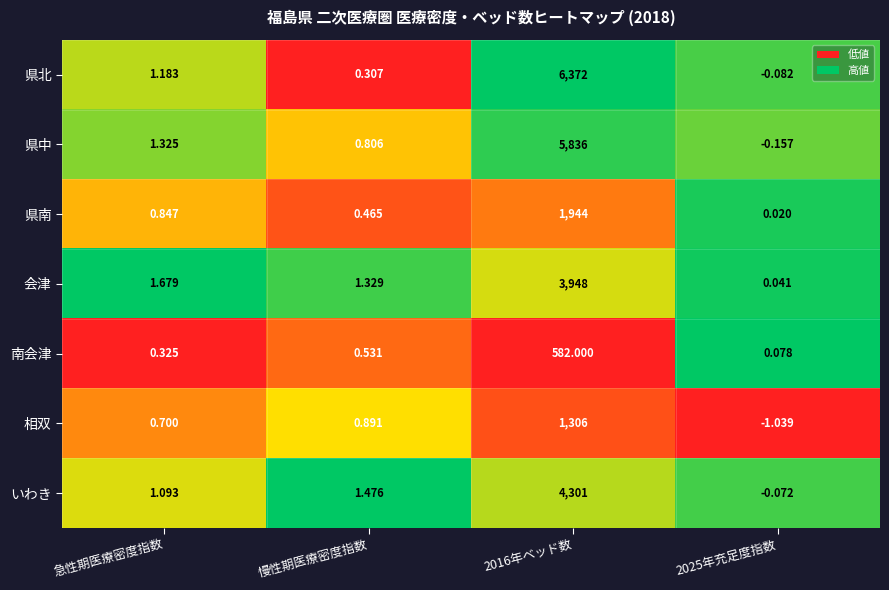

Between 2016年ベッド数 and 2025年充足度指数, which series saw the biggest shift?

県北